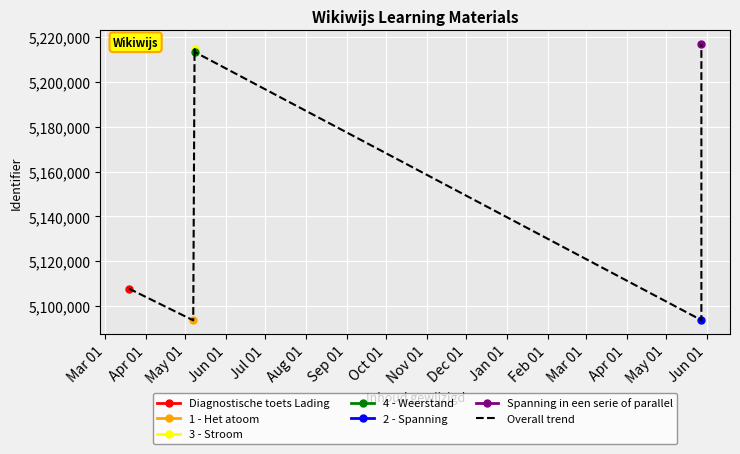

Which has a higher value, Jun 01 or Mar 01?

Jun 01